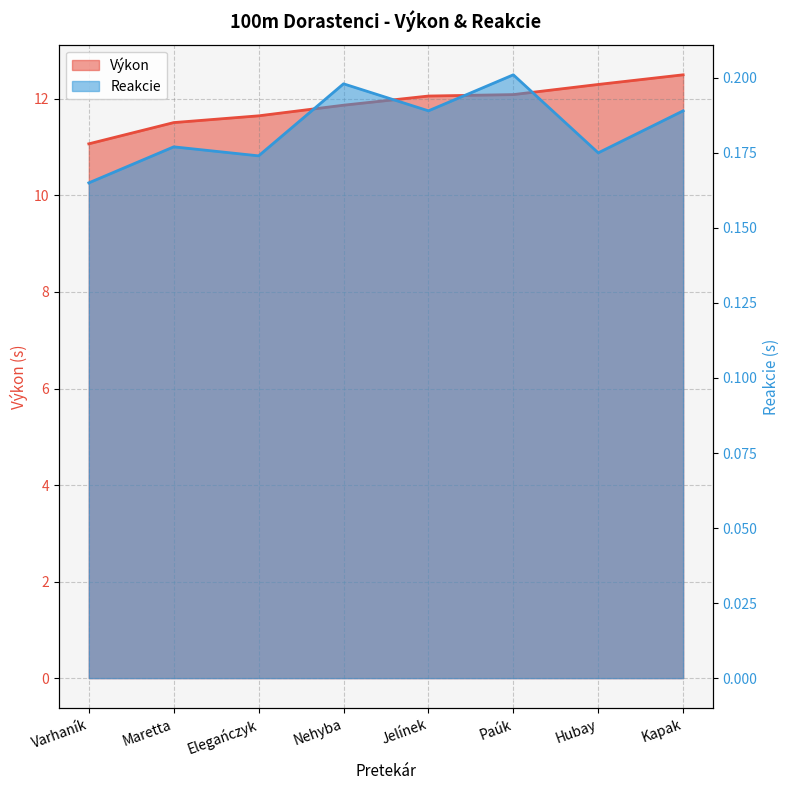

Does the chart display data point markers on the line(s)?

No